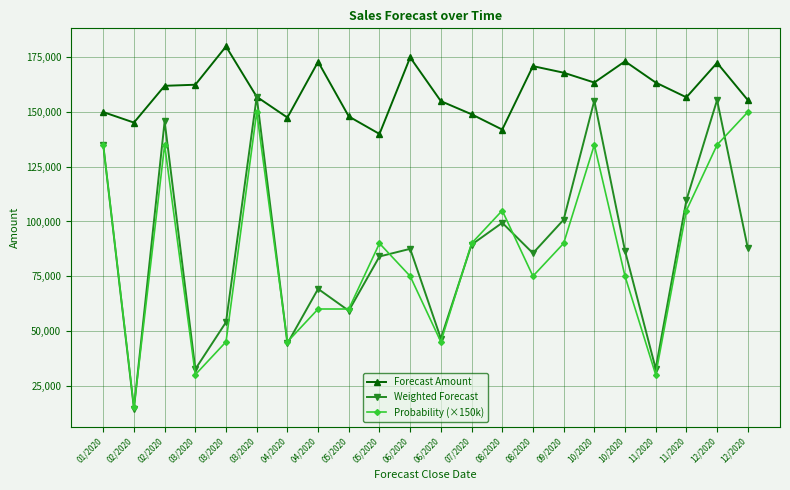

What are all the series names shown in the legend?

Forecast Amount, Weighted Forecast, Probability (×150k)